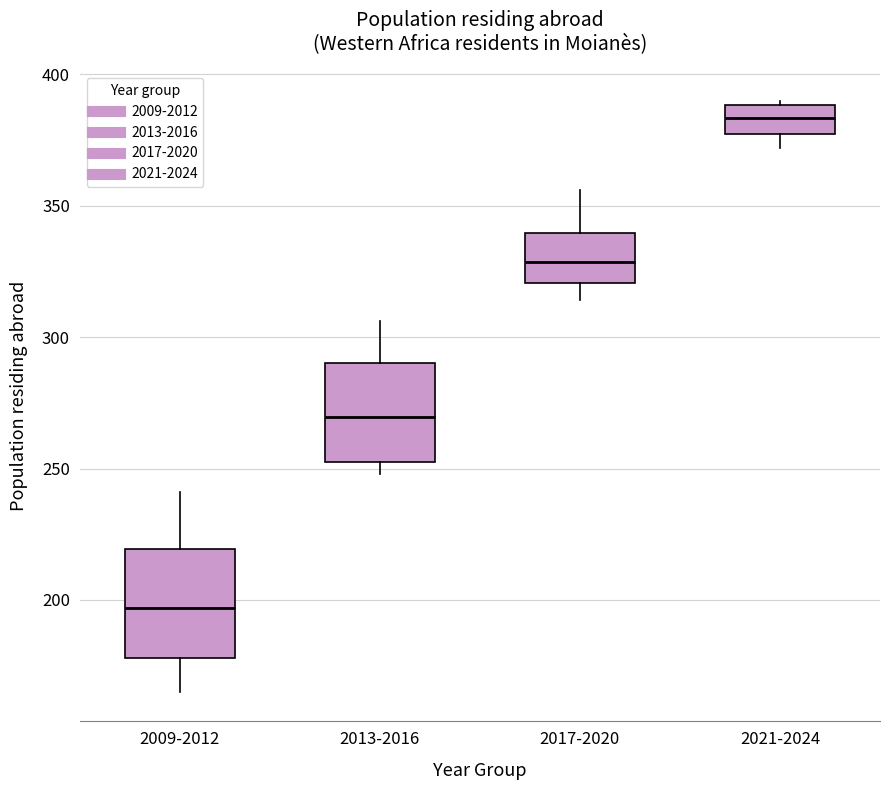

Reading left to right, transcribe this box plot: for each box, give where its median line is, the range the box spans, and where its two whiskers end, as read against the y-axis. The values are not printed on the chart, so give them approximately, as read against the axis.

2009-2012: median 195, box 180 to 220, whiskers 165 to 240
2013-2016: median 270, box 255 to 290, whiskers 250 to 305
2017-2020: median 330, box 320 to 340, whiskers 315 to 355
2021-2024: median 385, box 375 to 390, whiskers 370 to 390